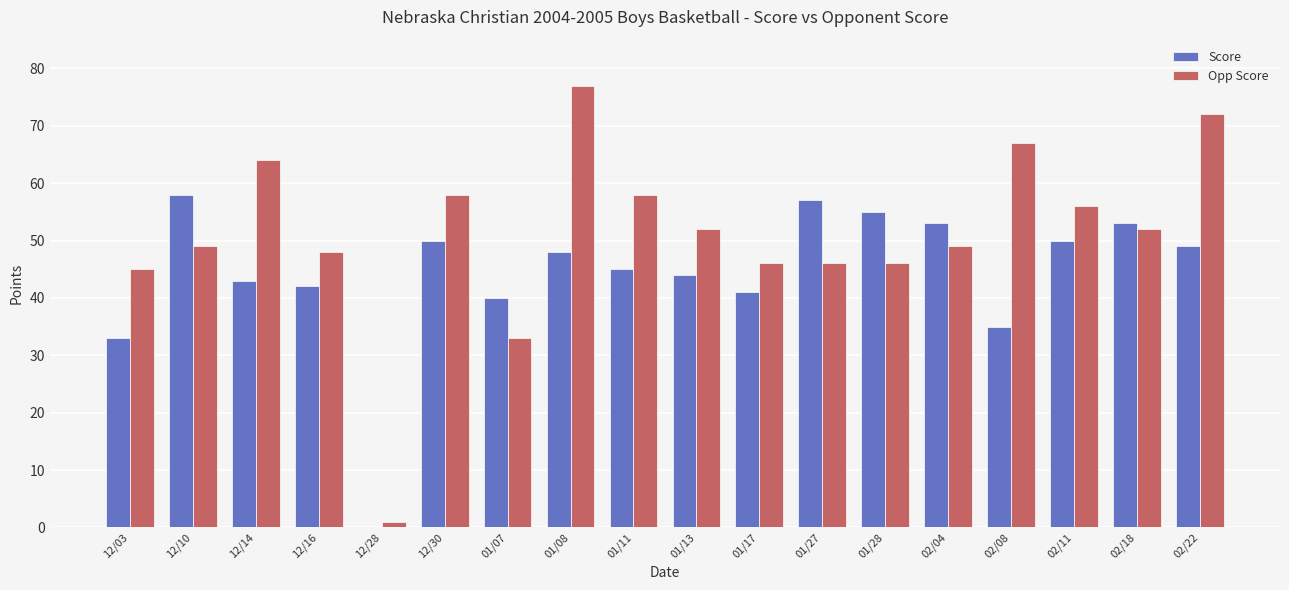

The Opp Score series shows 49 at 12/10. True or false?

True